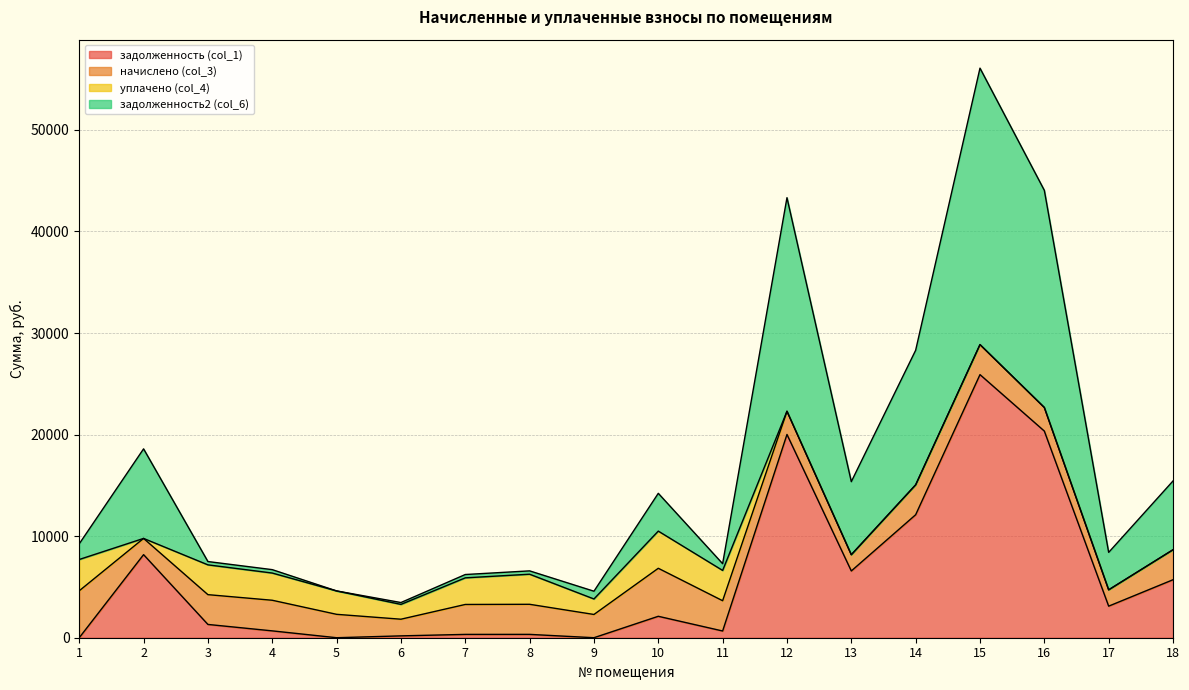

What is the highest value of the задолженность (col_1) series?

25906.6